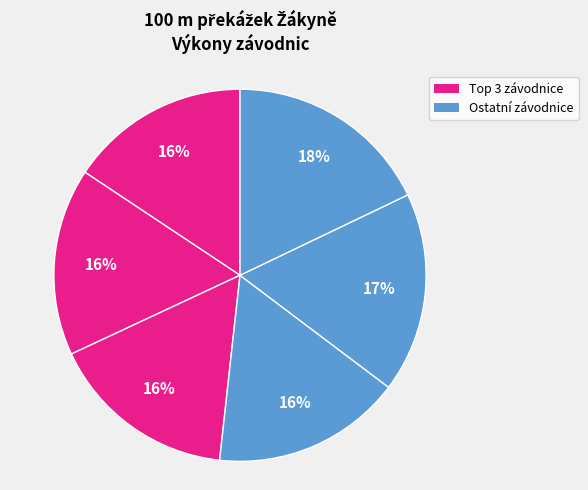

Count the number of slices in the pie.

6